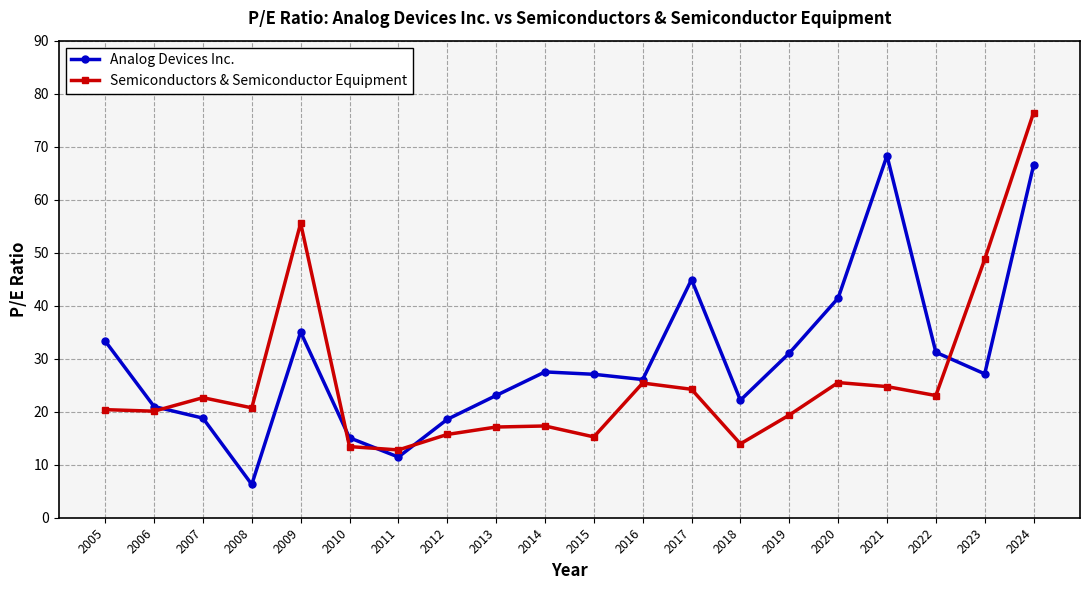

What is the difference between the highest and lowest values at 2010?

1.7